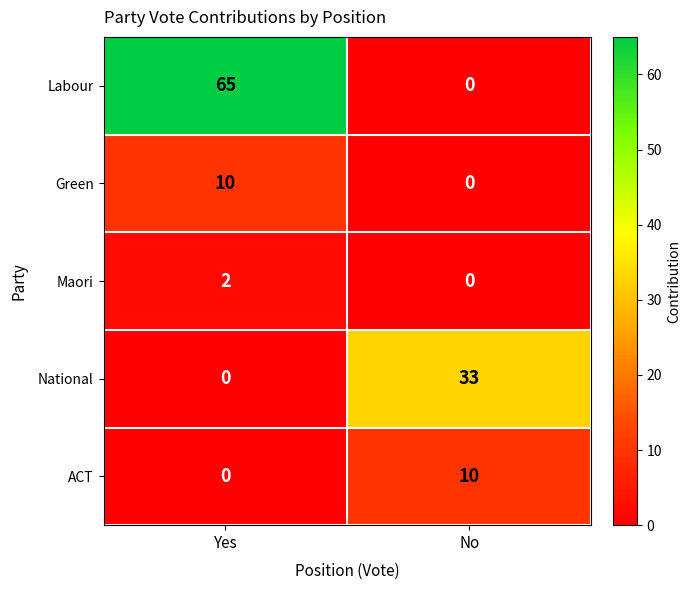

At which label is ACT closest to 5?

Yes